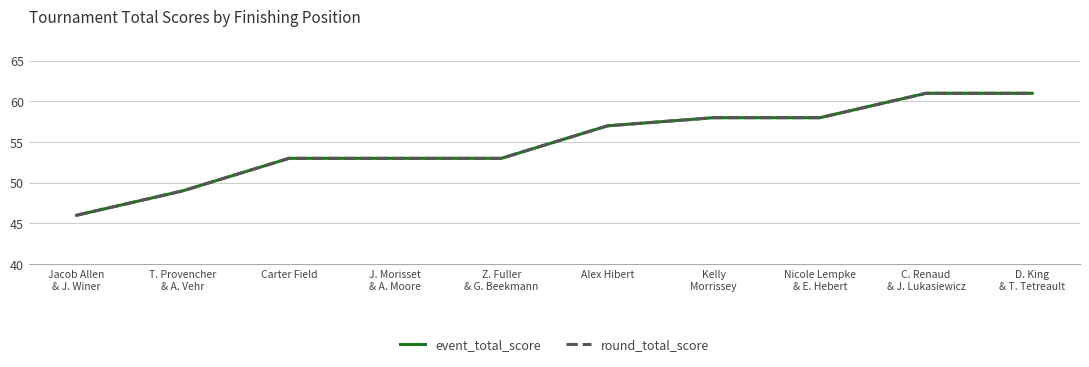

List the series in order of their peak value, highest first.

event_total_score, round_total_score